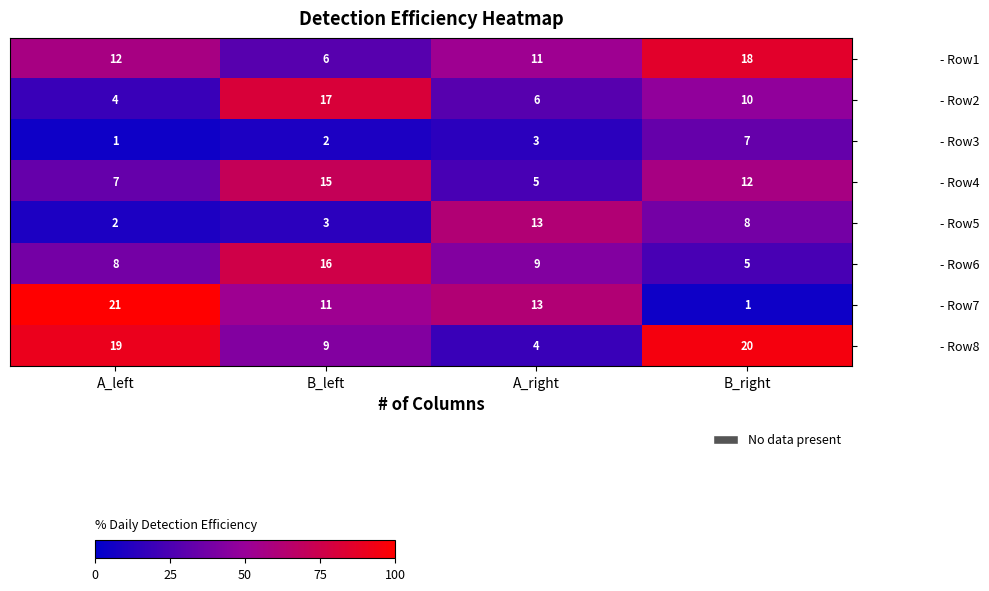

Rank the categories by - Row5 value from lowest to highest.

A_left, B_left, B_right, A_right